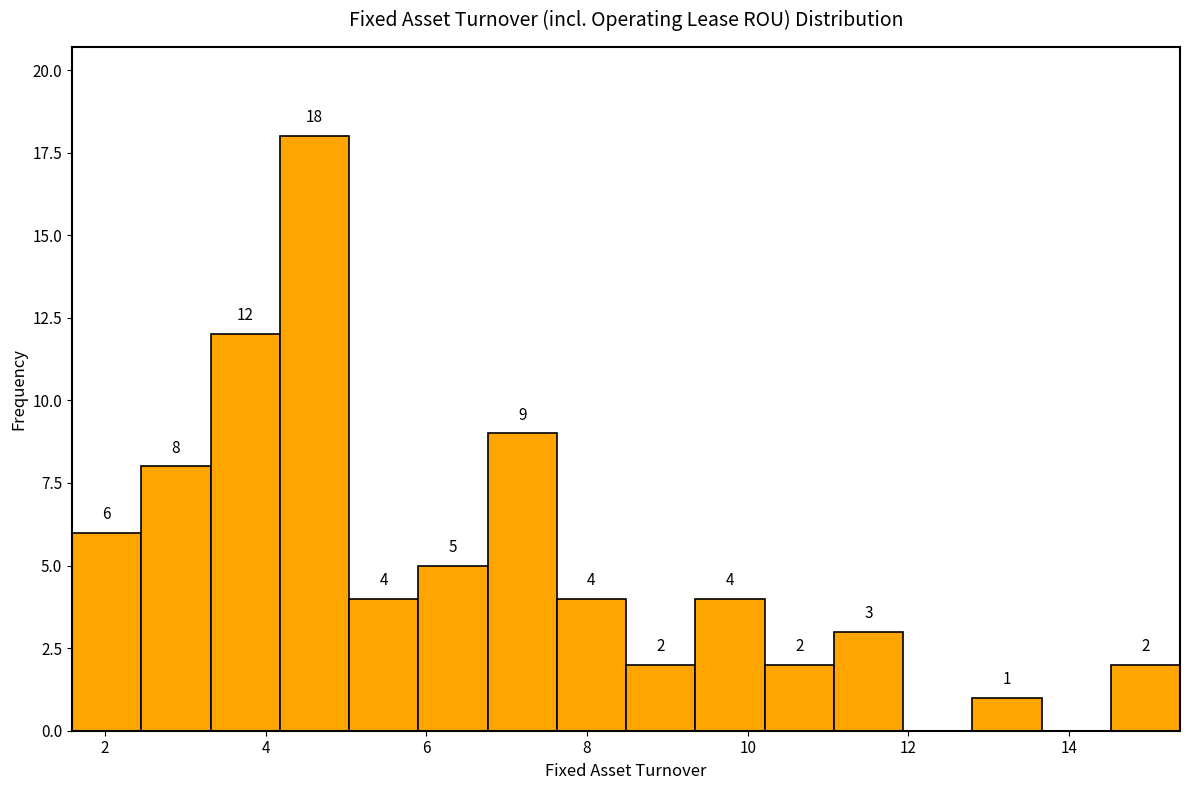

Which range on the x-axis has the tallest bar?

4.2 to 5.0